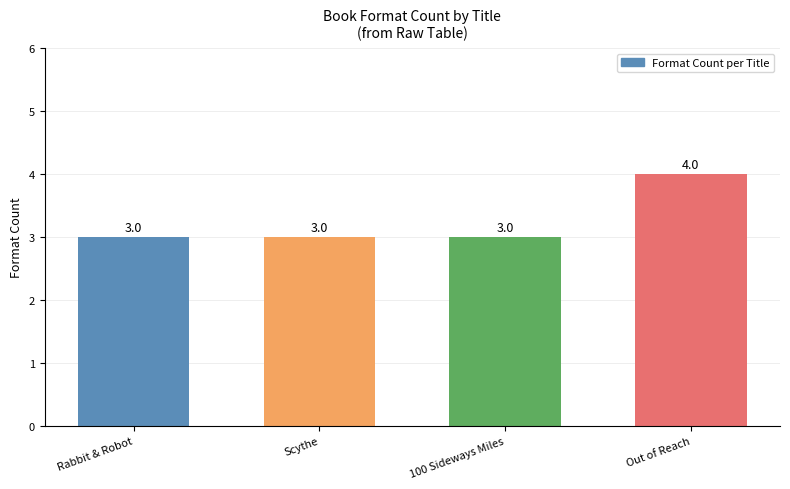

What is the smallest value displayed?

3